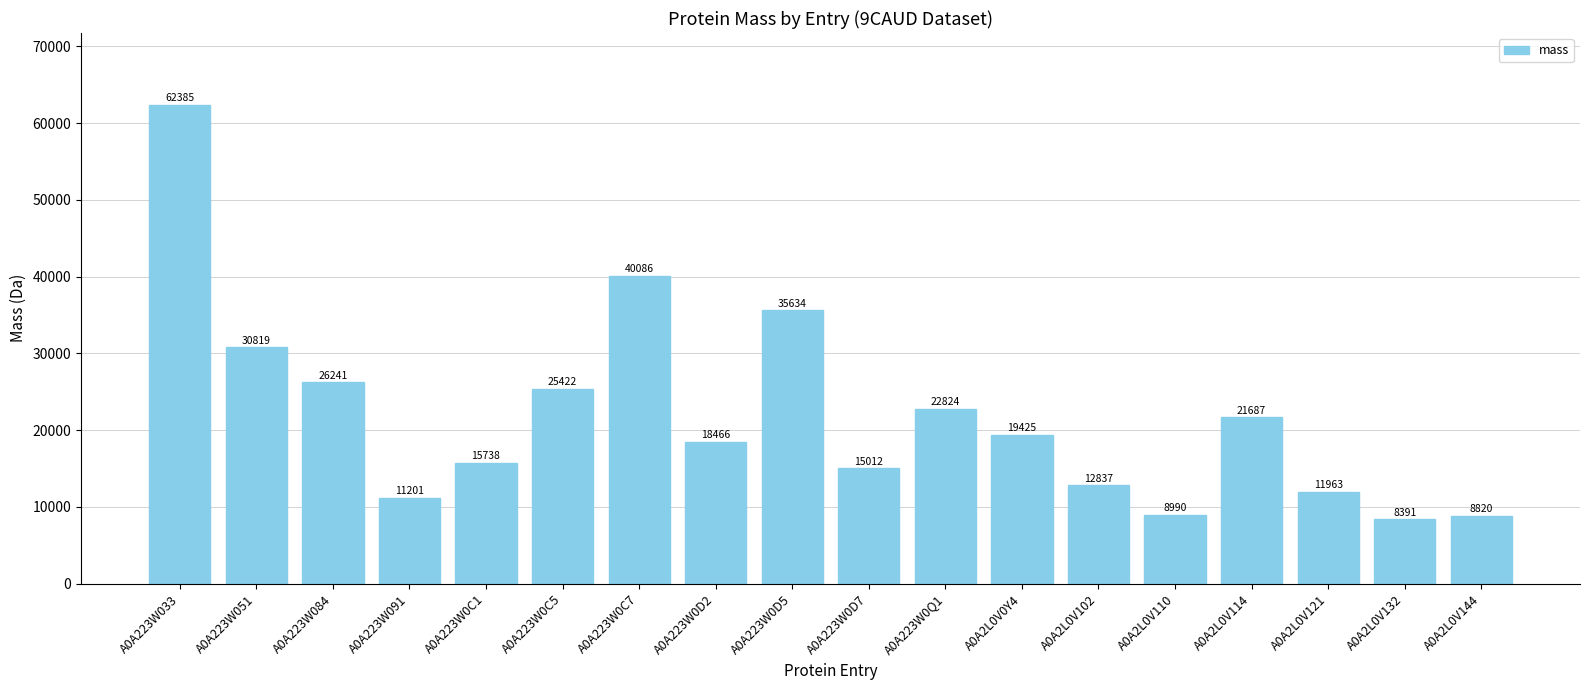

What is the difference between the maximum and second lowest values?

53564.9